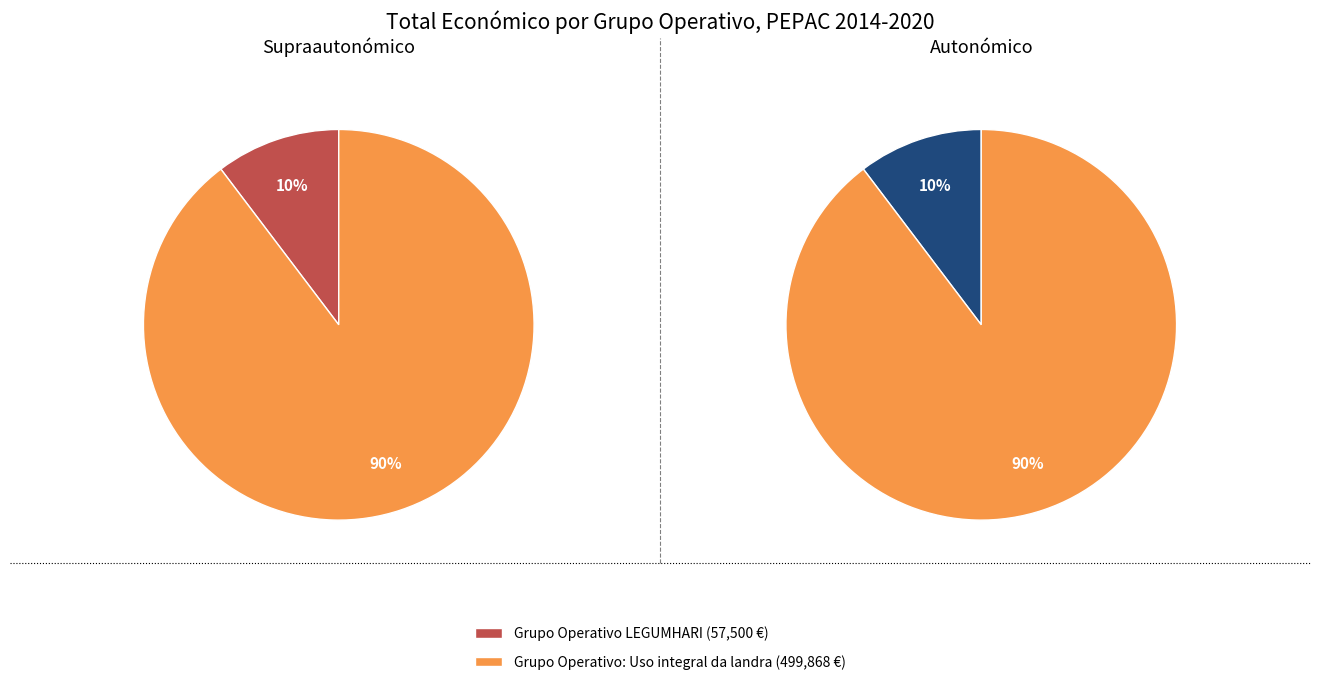

How many segments does this pie chart have?

2